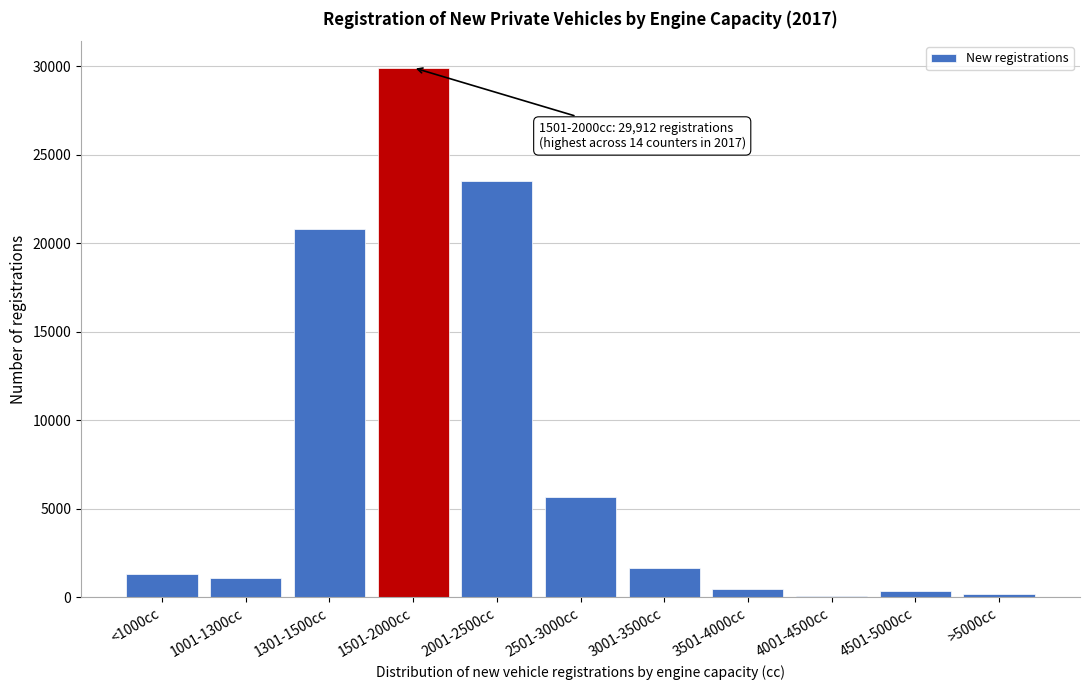

At which category does the chart reach its peak across all series?

1501-2000cc